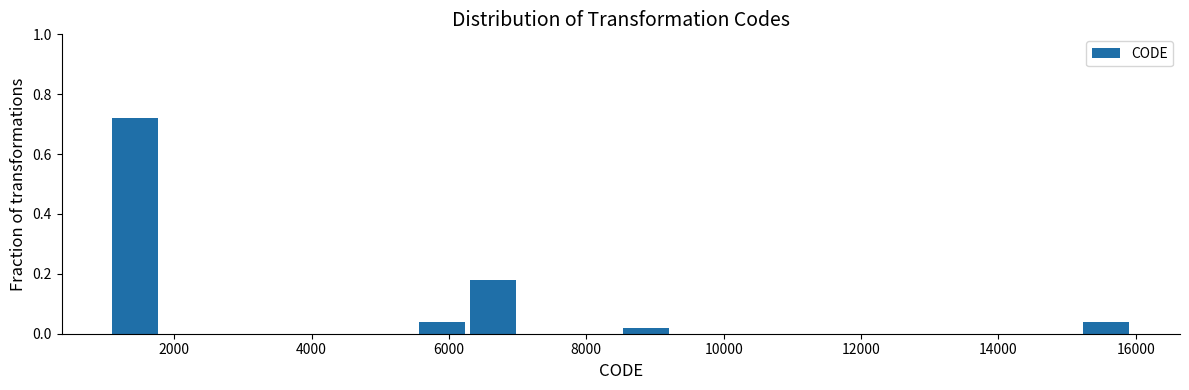

Read against the x-axis, roughly where is the centre of the tallest bar?

1400